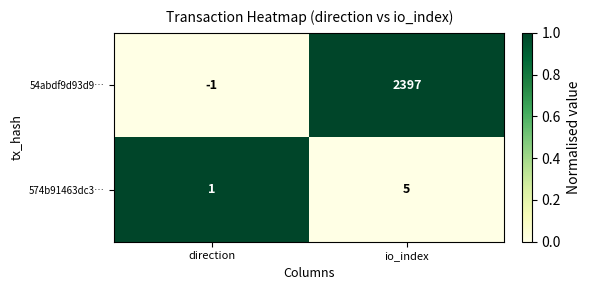

At io_index, list the series in order from smallest to largest.

574b91463dc3…, 54abdf9d93d9…